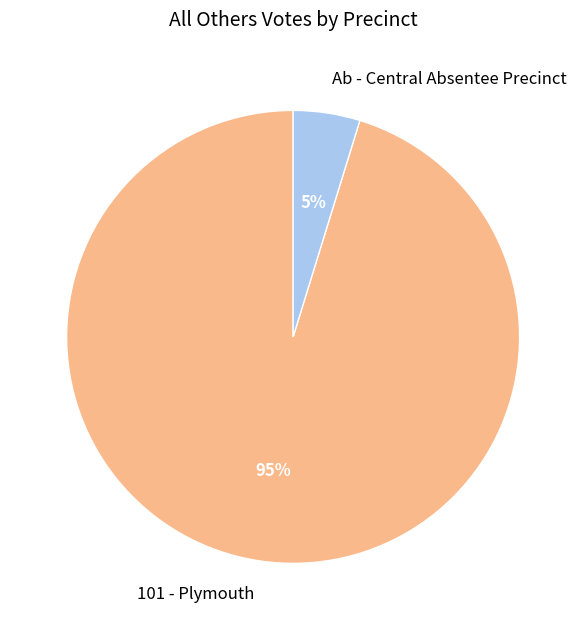

To the nearest percent, what is the average slice percentage?

50%